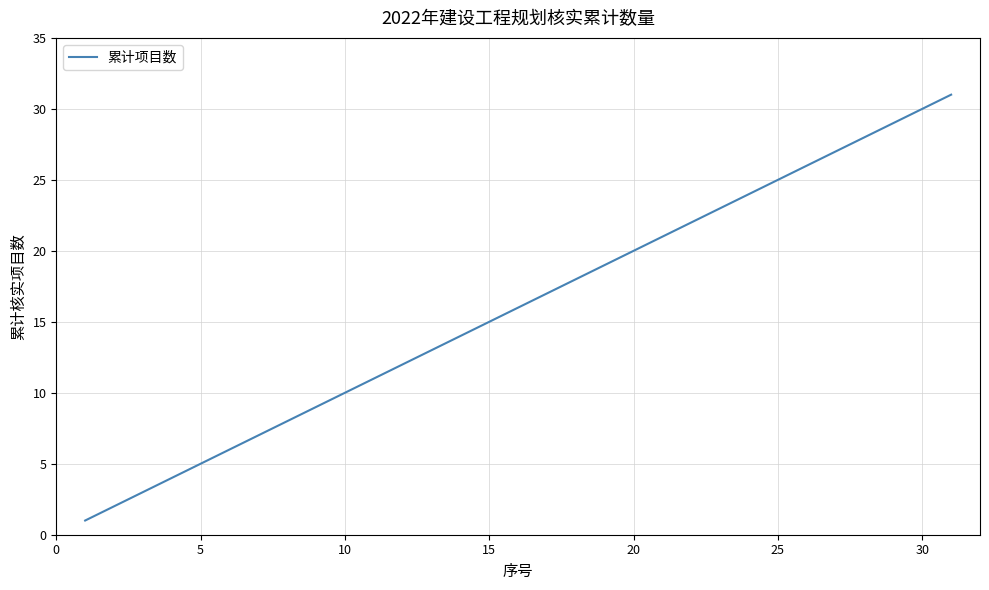

What is the difference between the second highest and minimum values?

29